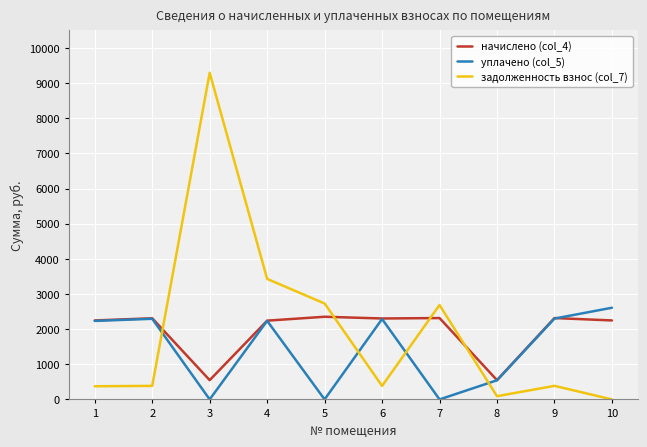

What is the difference between the начислено (col_4) values at 9 and 4?

73.9